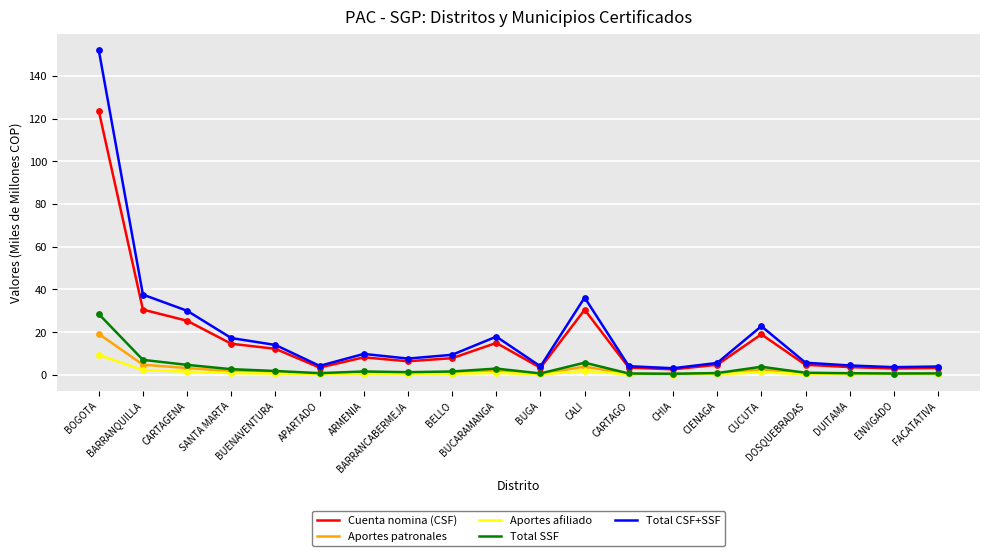

Which series has the largest total across all categories?

Total CSF+SSF